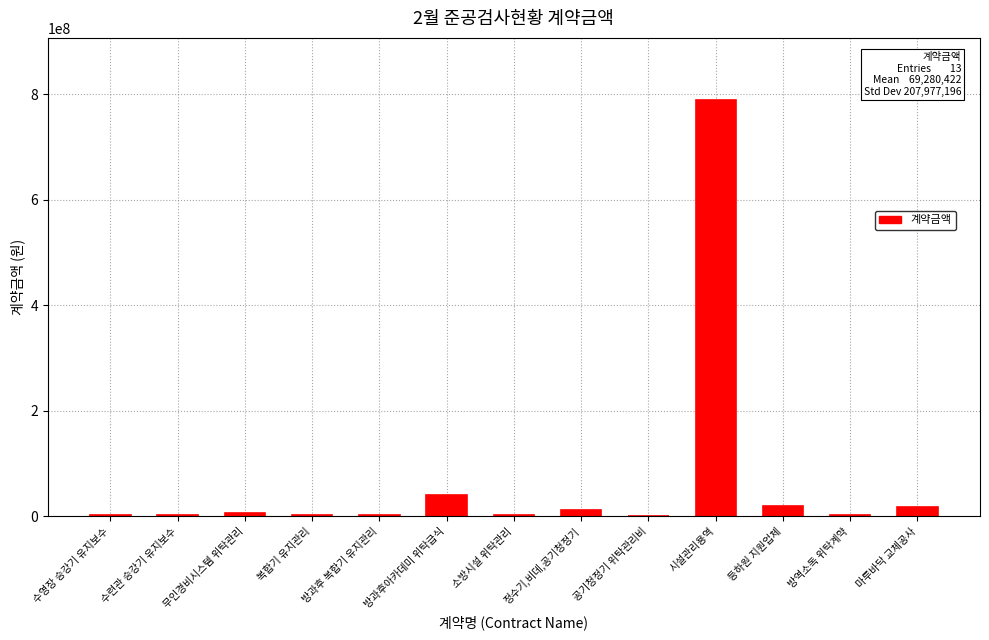

How many distinct data groups are displayed?

1